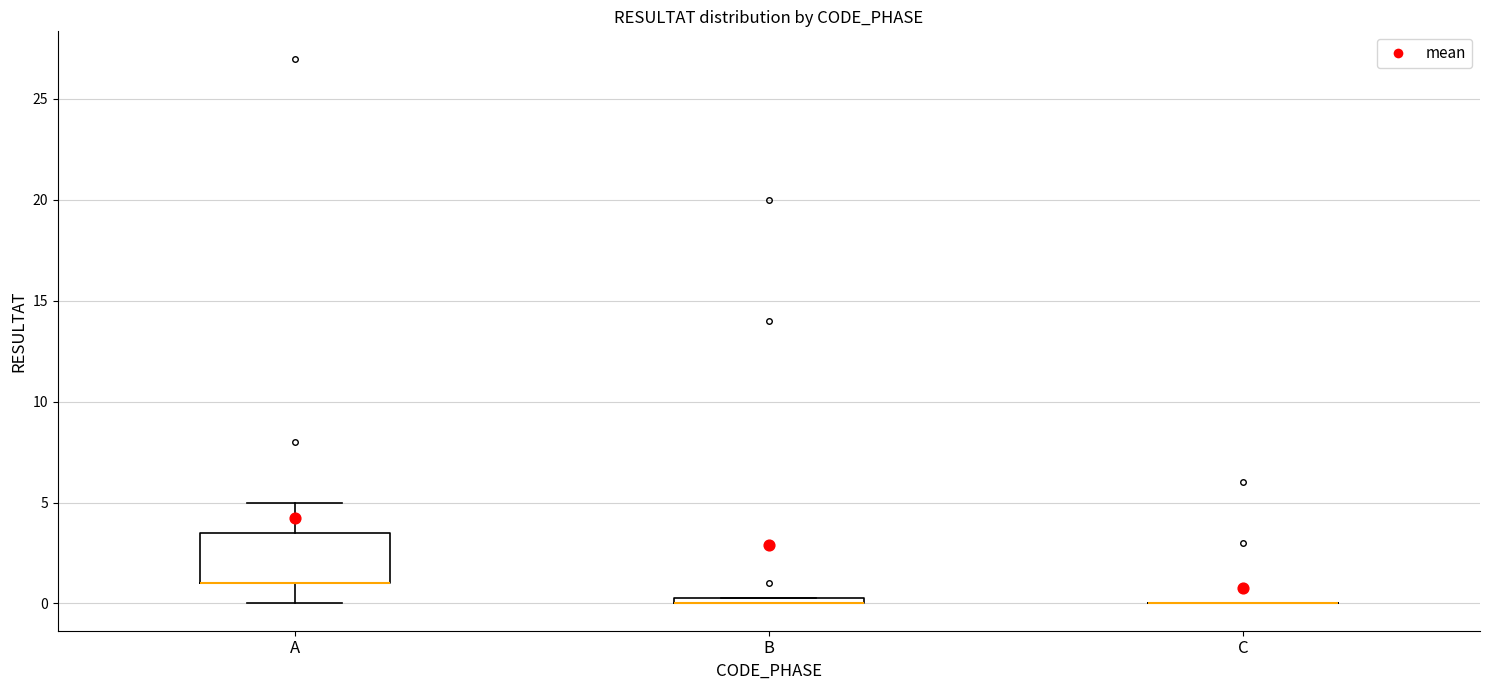

Comparing the boxes themselves (not the whiskers), which one is the tallest?

A